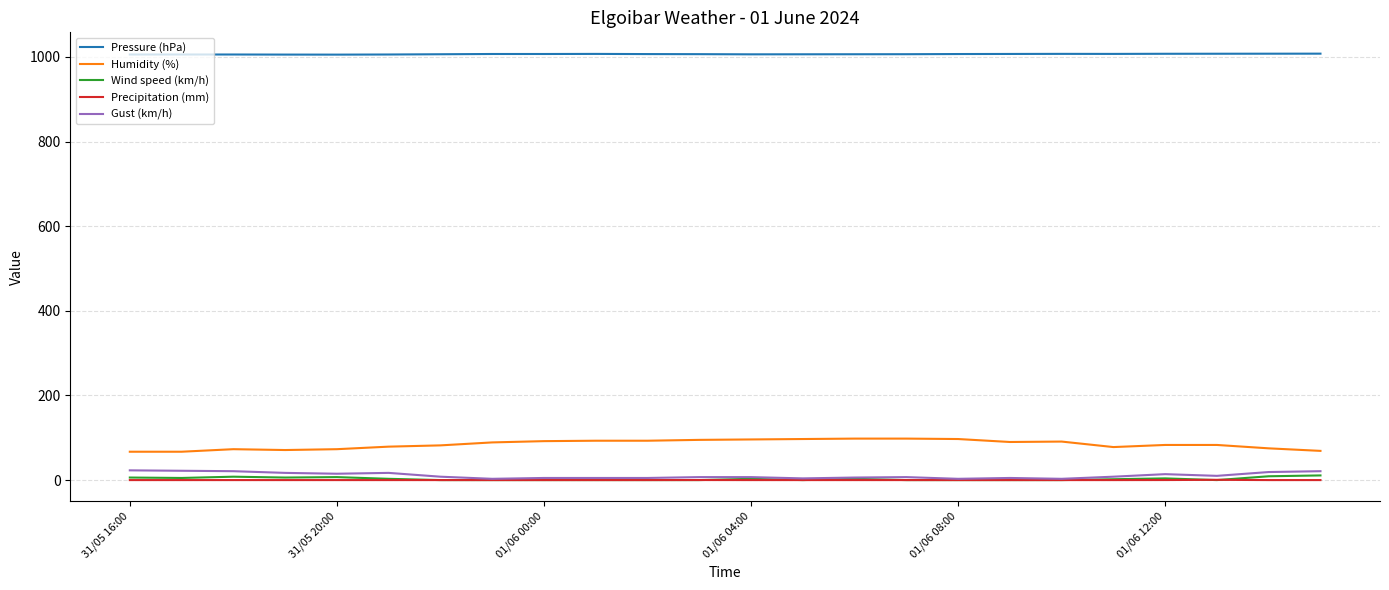

True or false: Pressure (hPa) and Humidity (%) cross at least once.

False